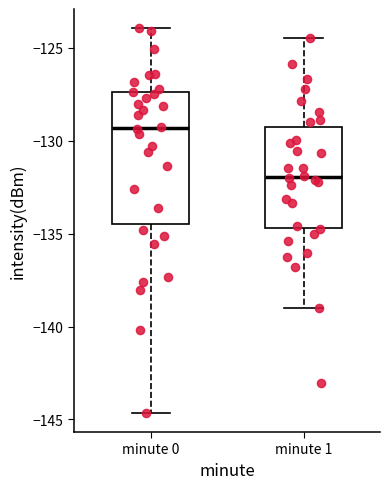

Reading left to right, transcribe this box plot: for each box, give where its median line is, the range the box spans, and where its two whiskers end, as read against the y-axis. The values are not printed on the chart, so give them approximately, as read against the axis.

minute 0: median -129.5, box -134.5 to -127.5, whiskers -144.5 to -124.0
minute 1: median -132.0, box -134.5 to -129.0, whiskers -139.0 to -124.5